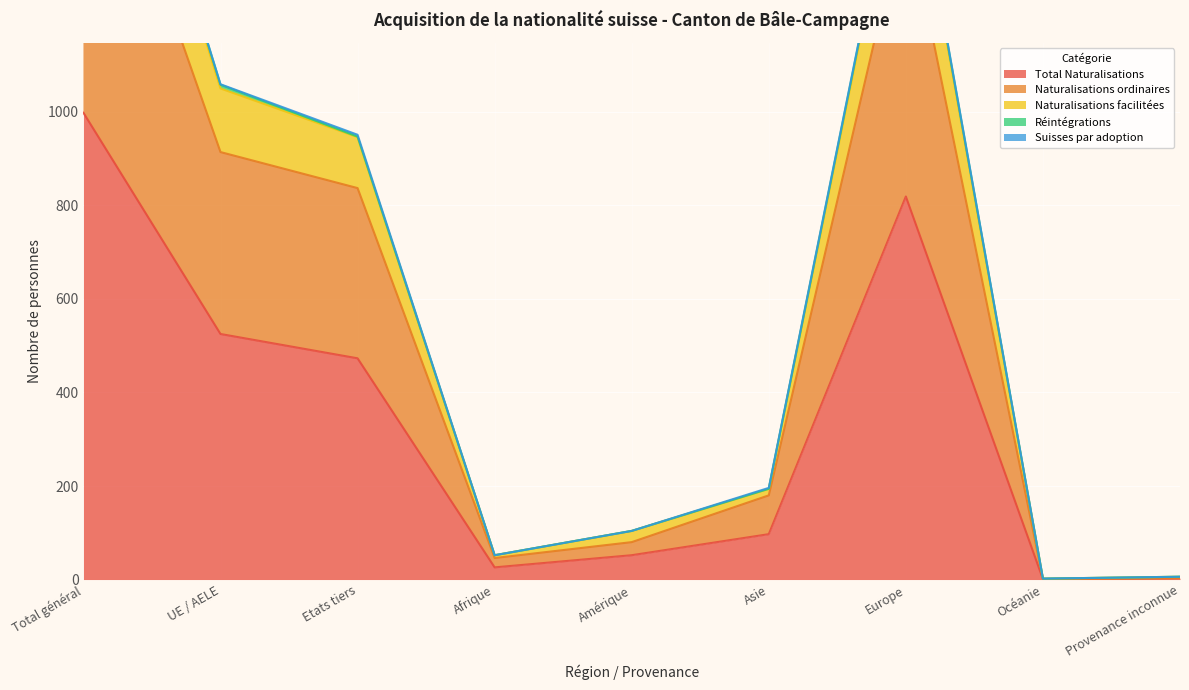

True or false: Naturalisations ordinaires and Total Naturalisations intersect in this chart.

False